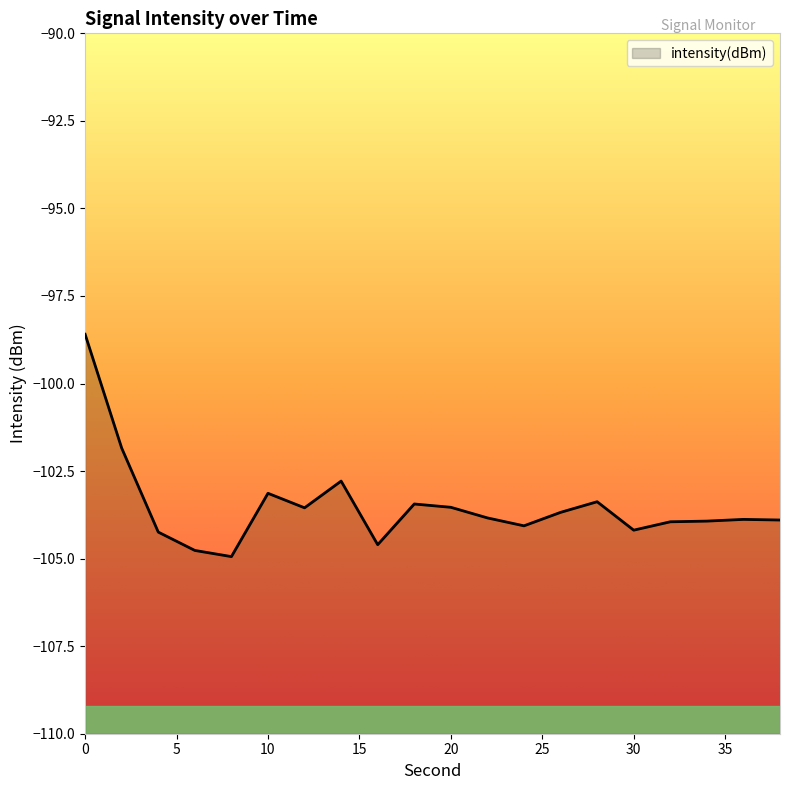

Where is the first local minimum?

8